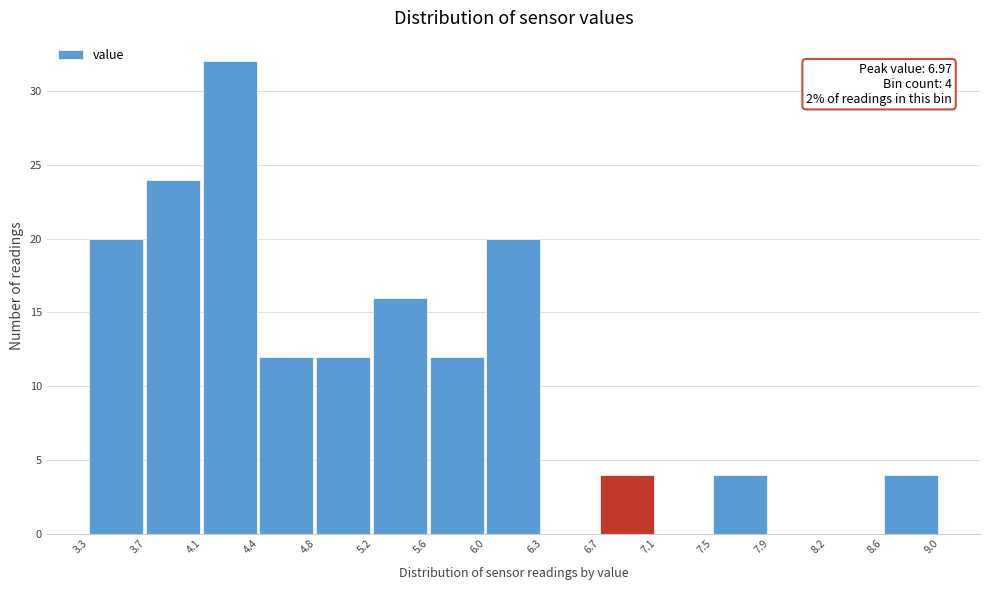

Over which range of the x-axis is the bar tallest?

4.1 to 4.4